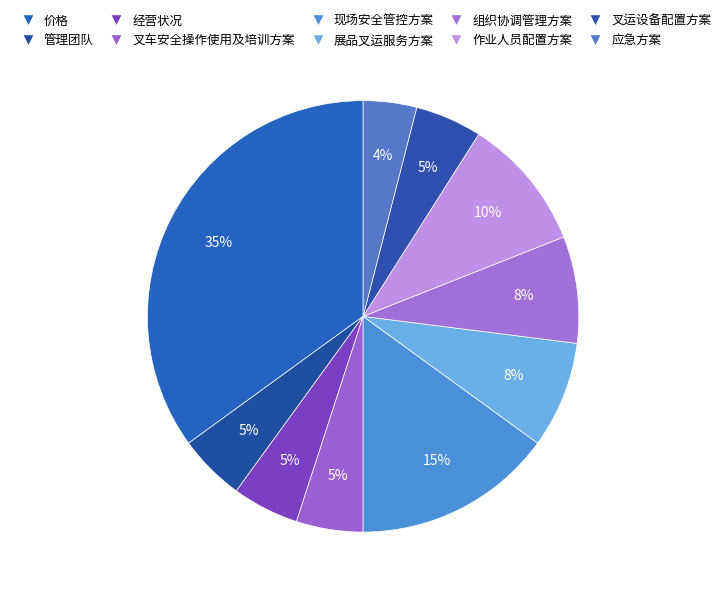

What is the change in value from 作业人员配置方案 to 应急方案?

-6